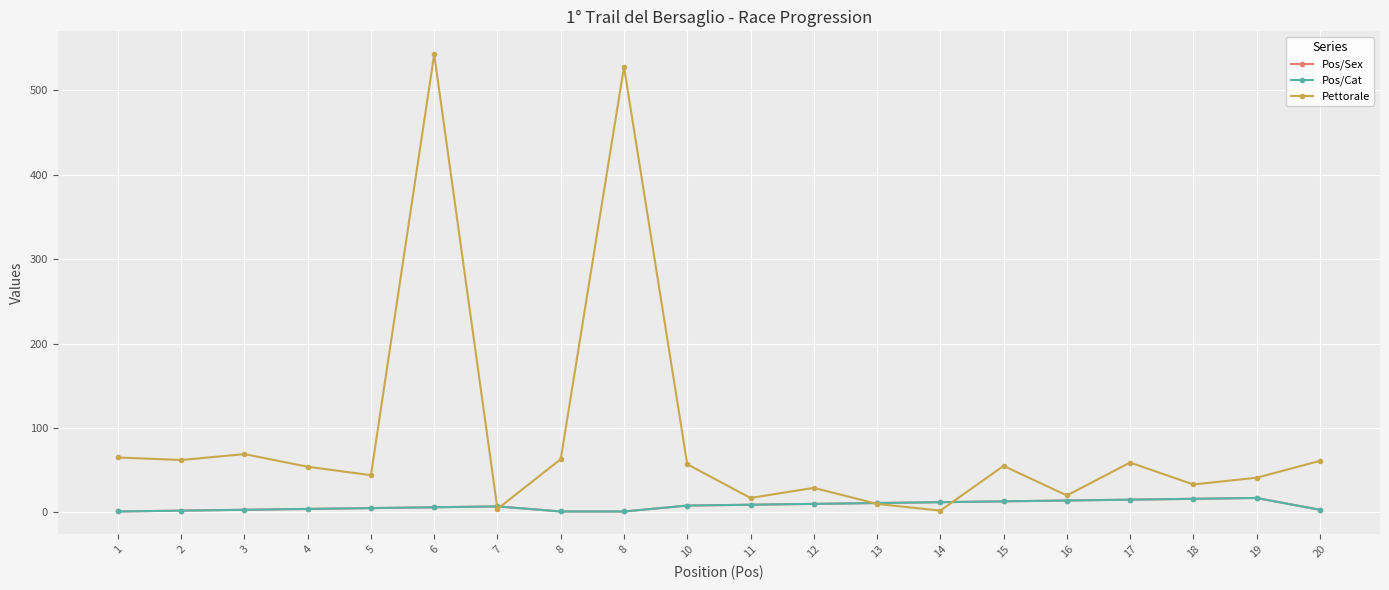

At which label is Pettorale closest to 272?

3